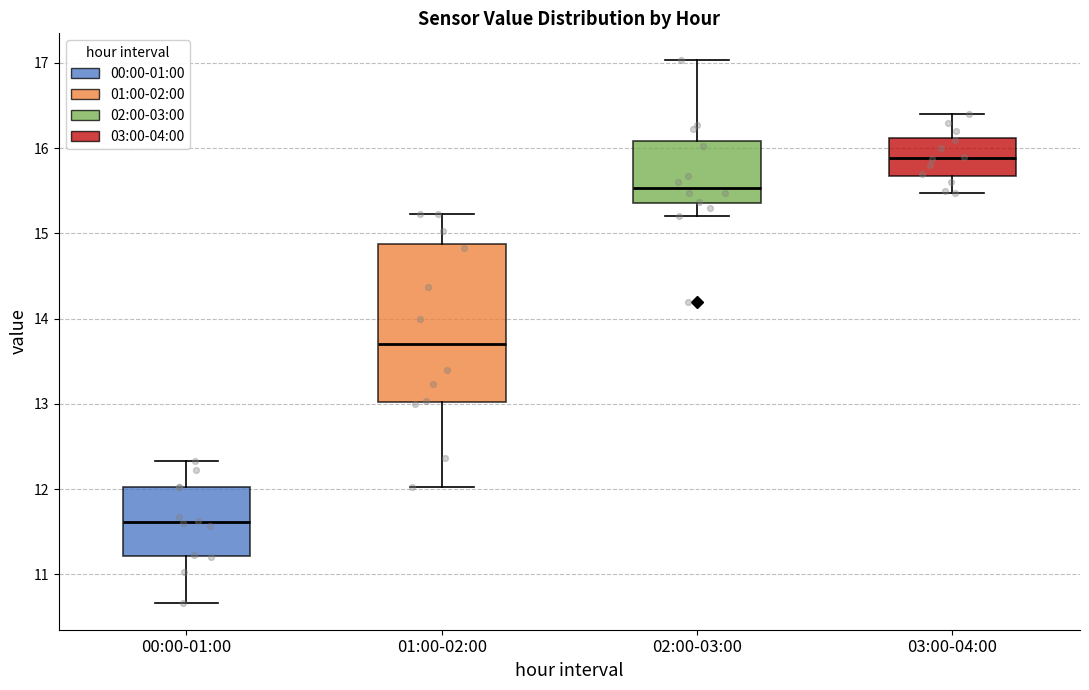

Reading left to right, read every box against the y-axis: the position of its median line, the range the box covers, and the ends of its whiskers. The values are not printed on the chart, so give them approximately, as read against the axis.

00:00-01:00: median 11.6, box 11.2 to 12.0, whiskers 10.7 to 12.3
01:00-02:00: median 13.7, box 13.0 to 14.9, whiskers 12.0 to 15.2
02:00-03:00: median 15.5, box 15.4 to 16.1, whiskers 15.2 to 17.0
03:00-04:00: median 15.9, box 15.7 to 16.1, whiskers 15.5 to 16.4